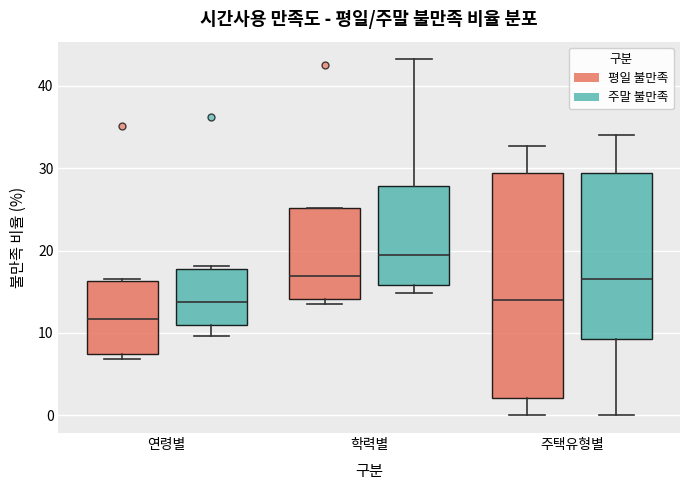

Where is the lower edge of the box for 학력별 (주말 불만족) on the y-axis? The values are not printed on the chart, so give them approximately, as read against the axis.

16